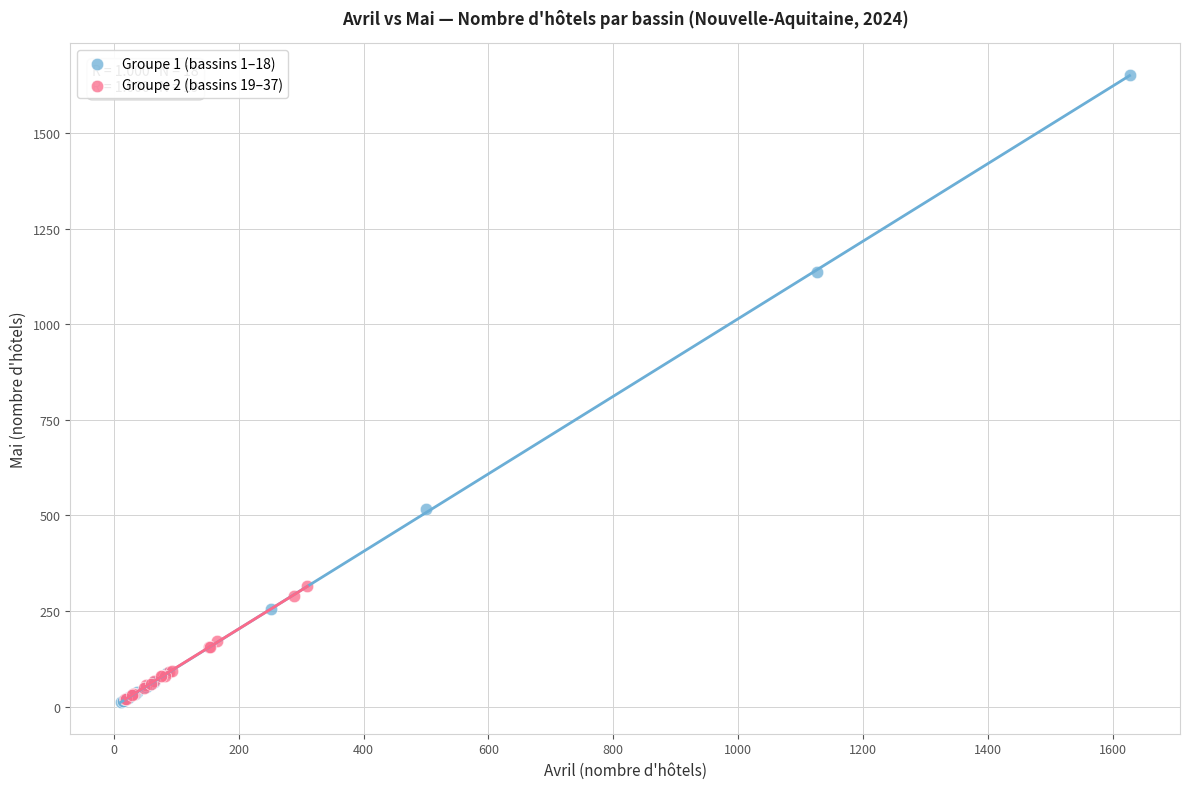

What are all the series names shown in the legend?

Groupe 1 (bassins 1–18), Groupe 2 (bassins 19–37)